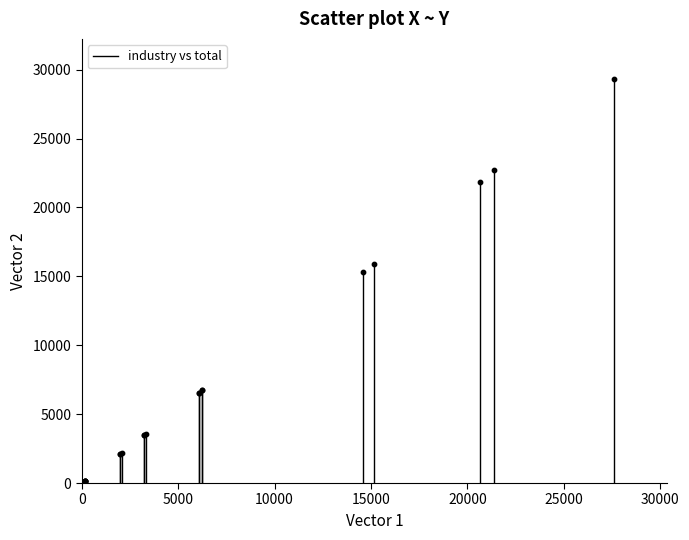

What Y value in the scatter plot is closest to 14734?

15303